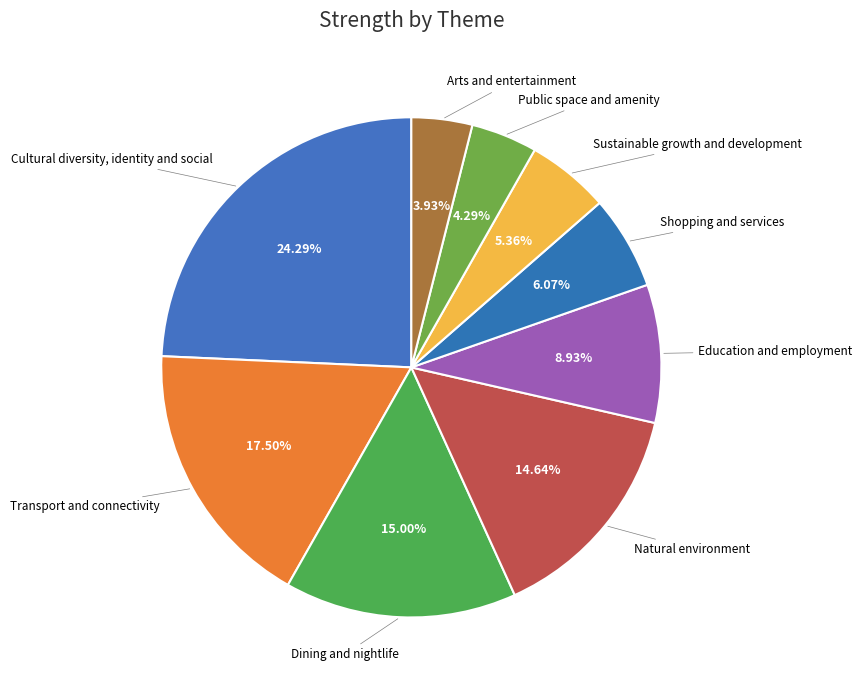

How many slices are in this pie chart?

9